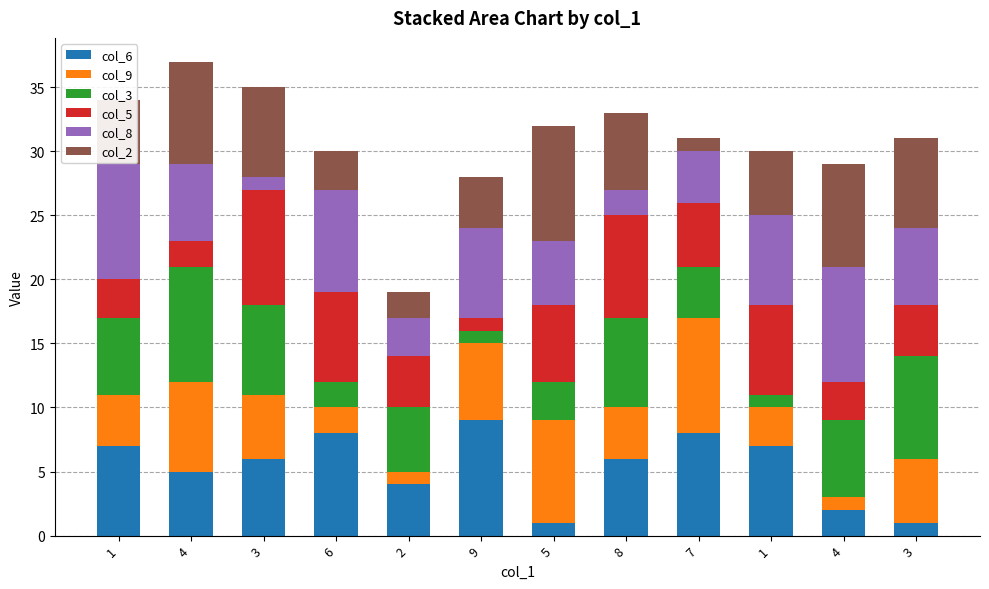

How many series are shown in this chart?

6